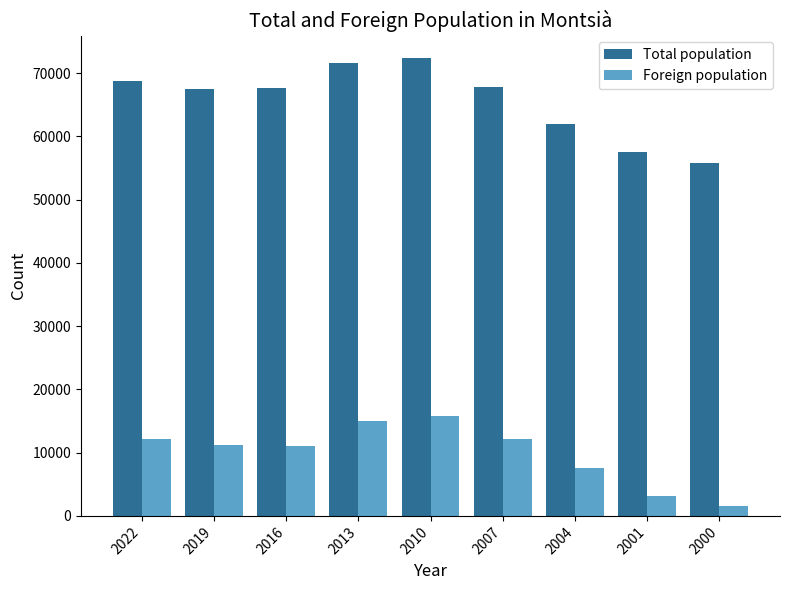

How many bars are there in each group?

2